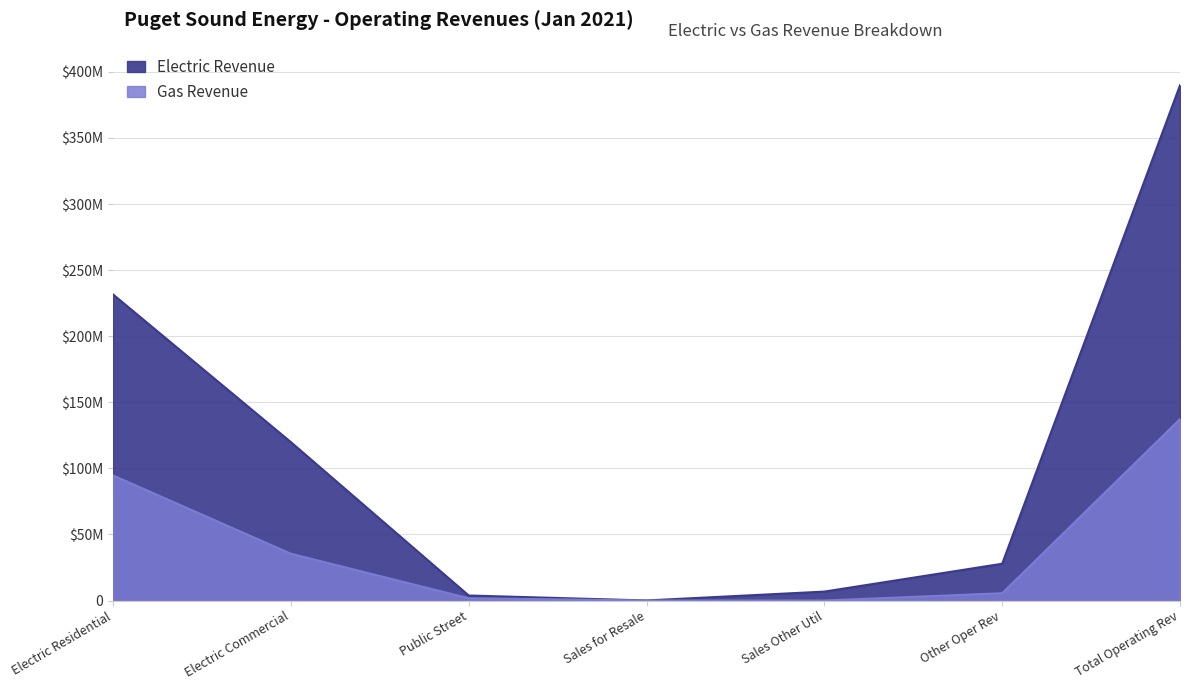

What is the difference between the Gas Revenue values at Sales for Resale and Electric Residential?

94631381.7